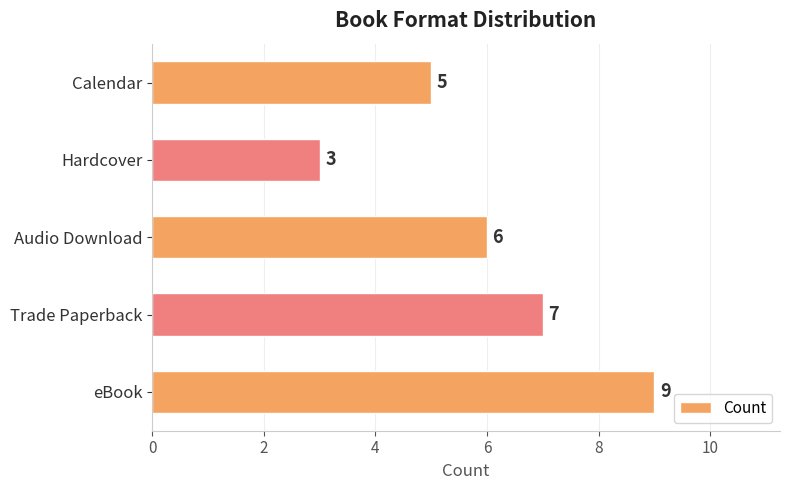

What is the ratio of the value at Trade Paperback to the value at Calendar?

1.4